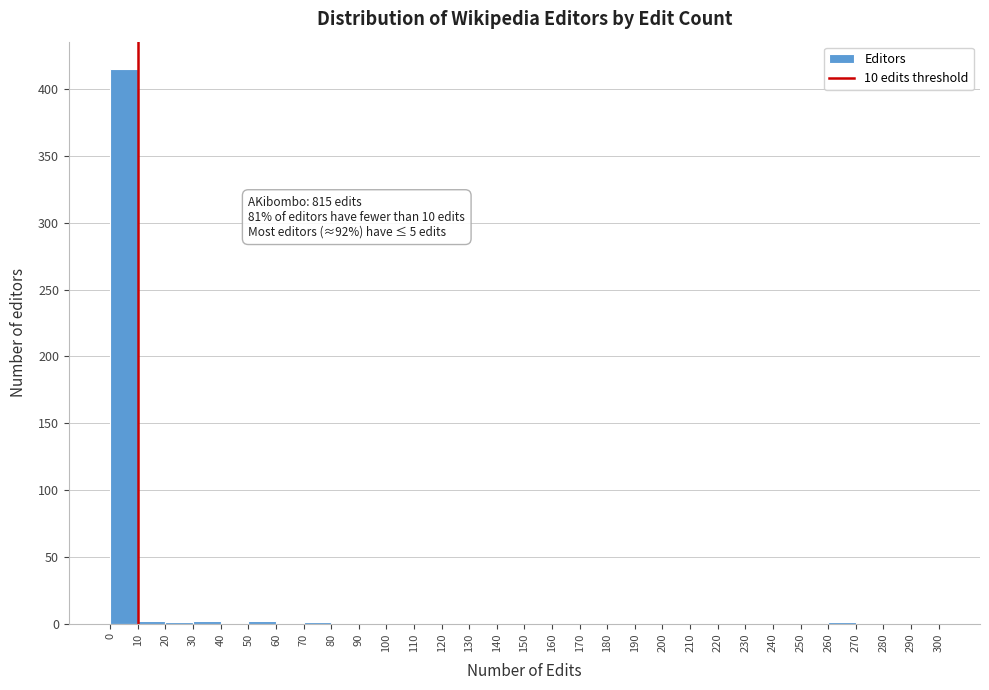

Over which range of the x-axis is the bar tallest?

0 to 10